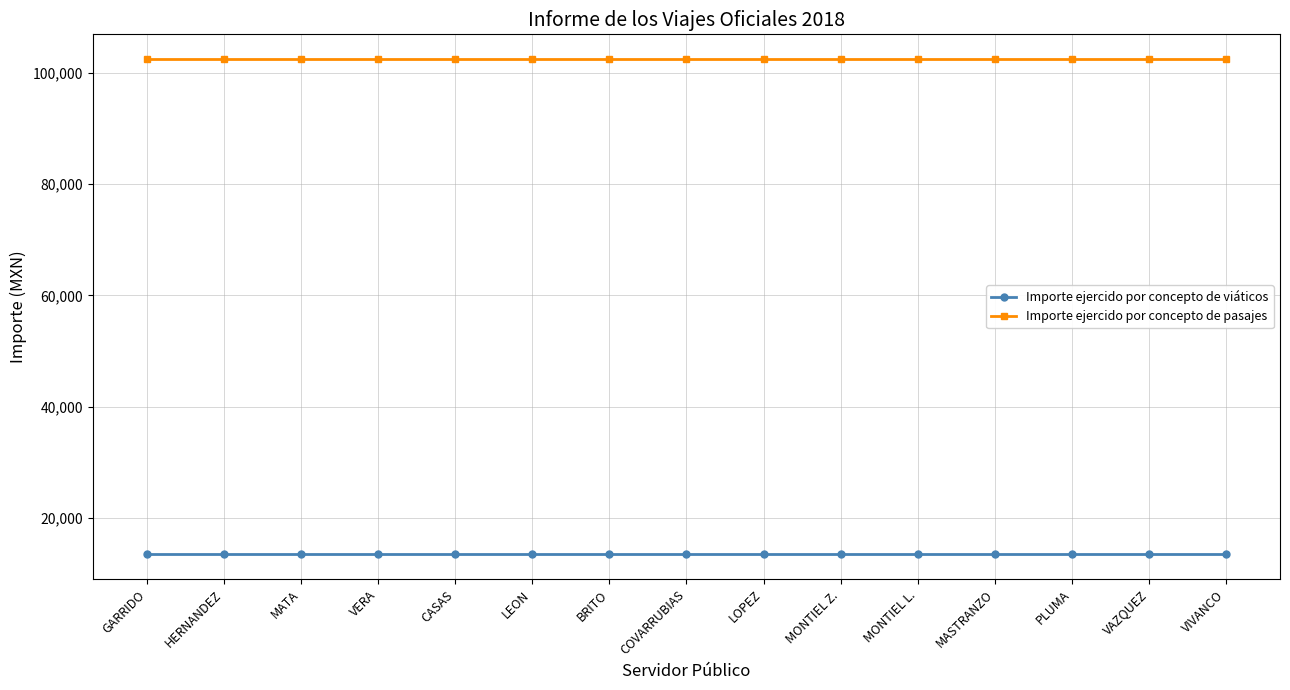

What is the minimum value shown in the chart?

13500.0